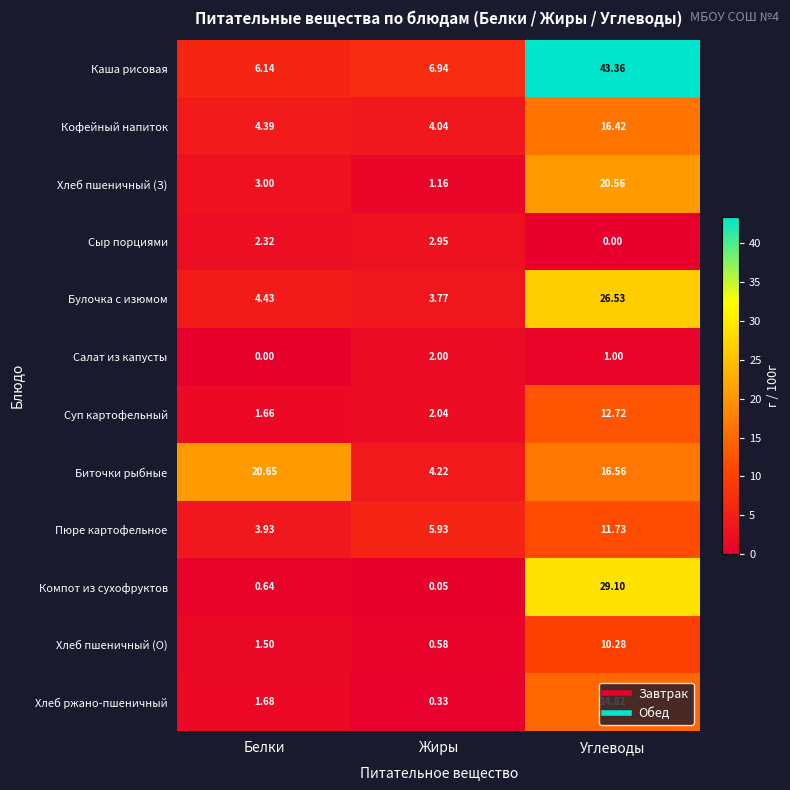

At which category does the chart reach its peak across all series?

Углеводы